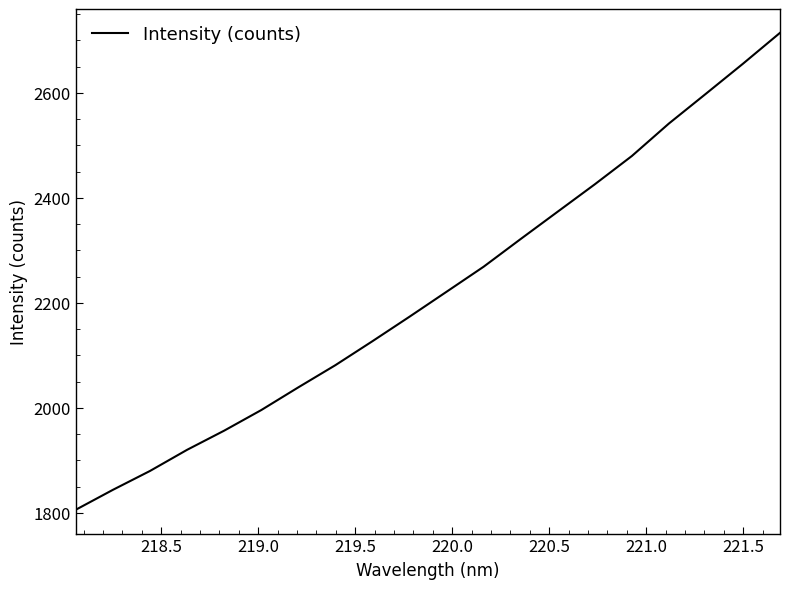

What is the greatest value displayed?

2714.1